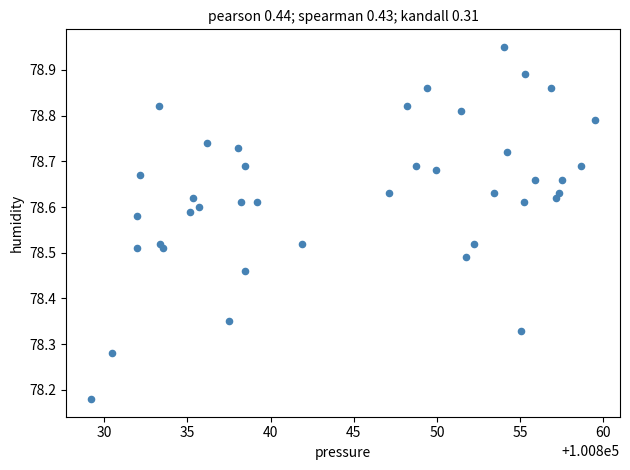

What is the range of X values (max minus min)?

30.2